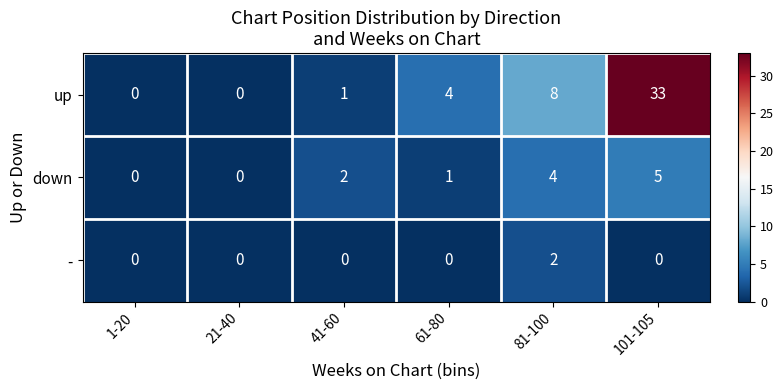

What is the total value across all series at 81-100?

14